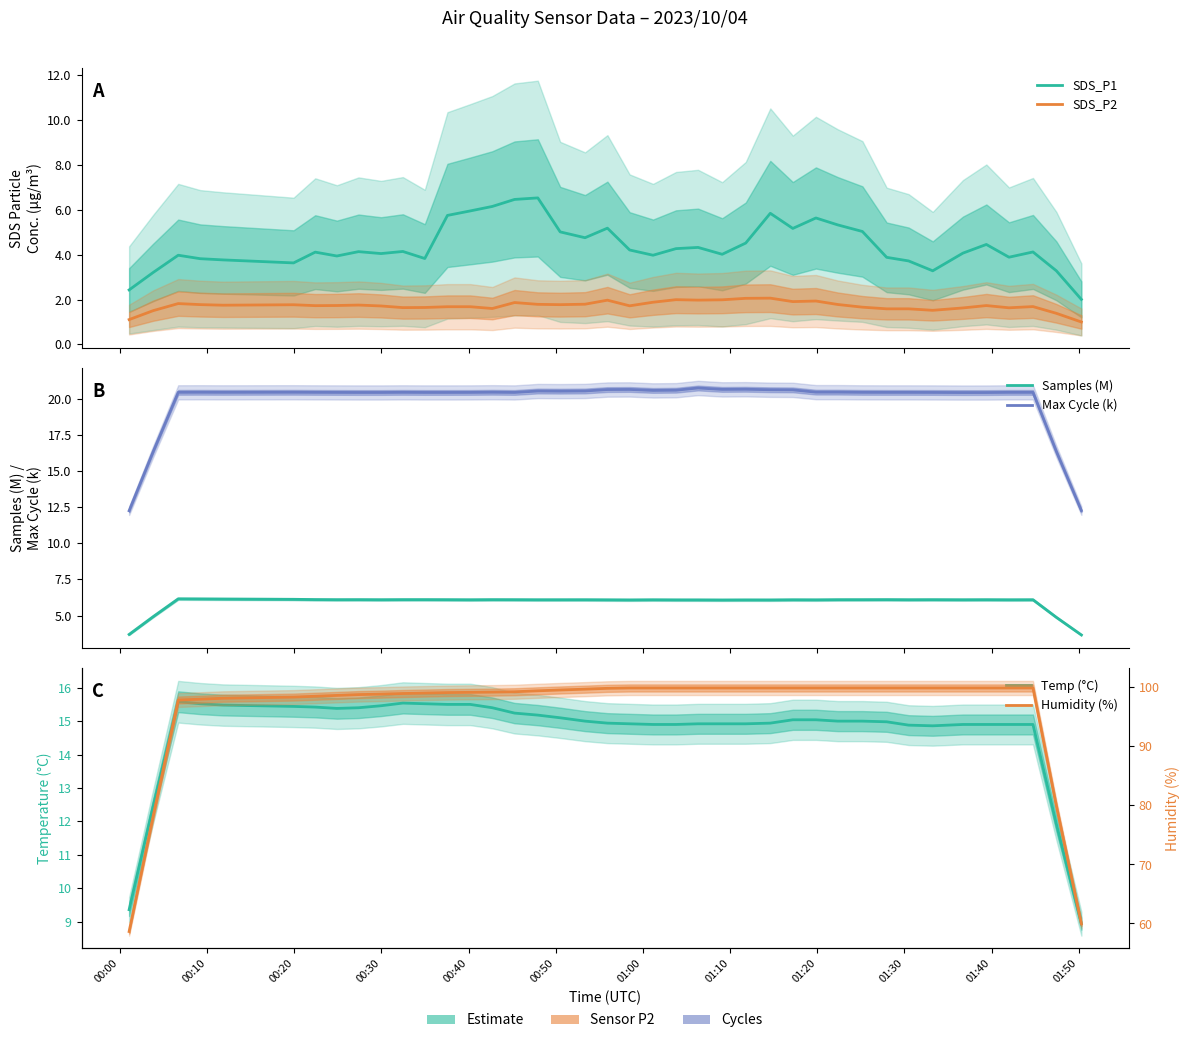

What are all the series names shown in the legend?

SDS_P1, SDS_P2, Samples (M), Max Cycle (k), Temp (°C), Humidity (%)